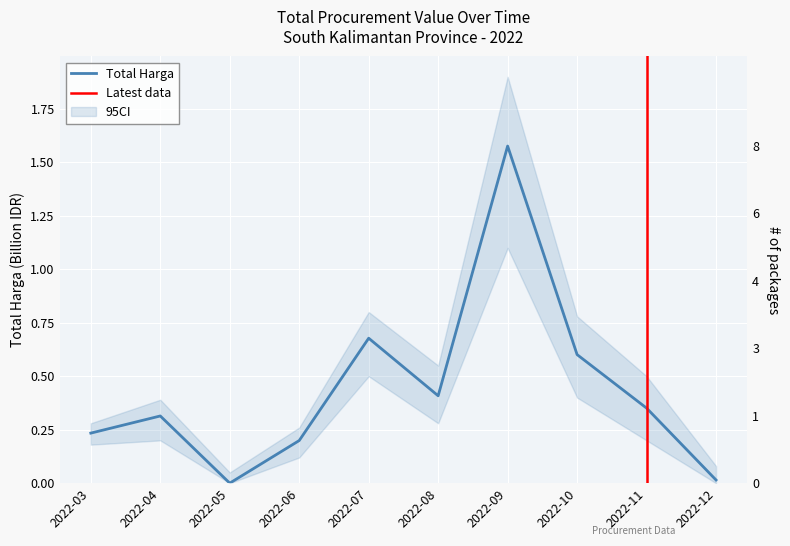

What is the sum of the values at 2022-05 and 2022-06?

0.2